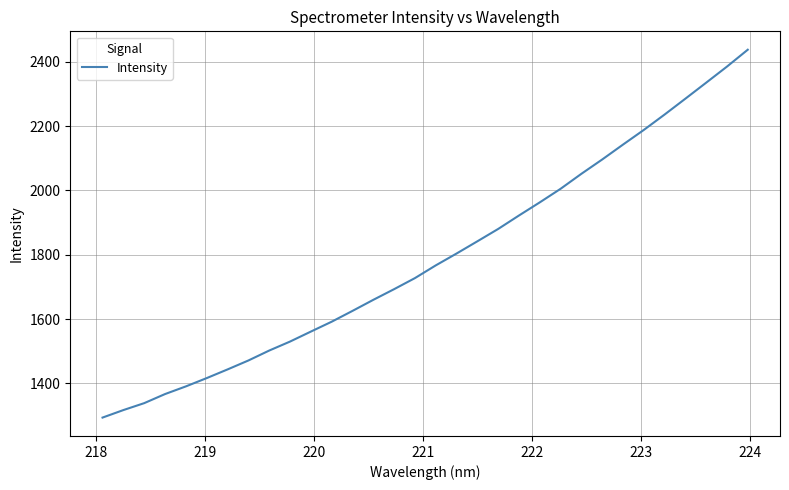

What is the maximum value shown in the chart?

2437.1